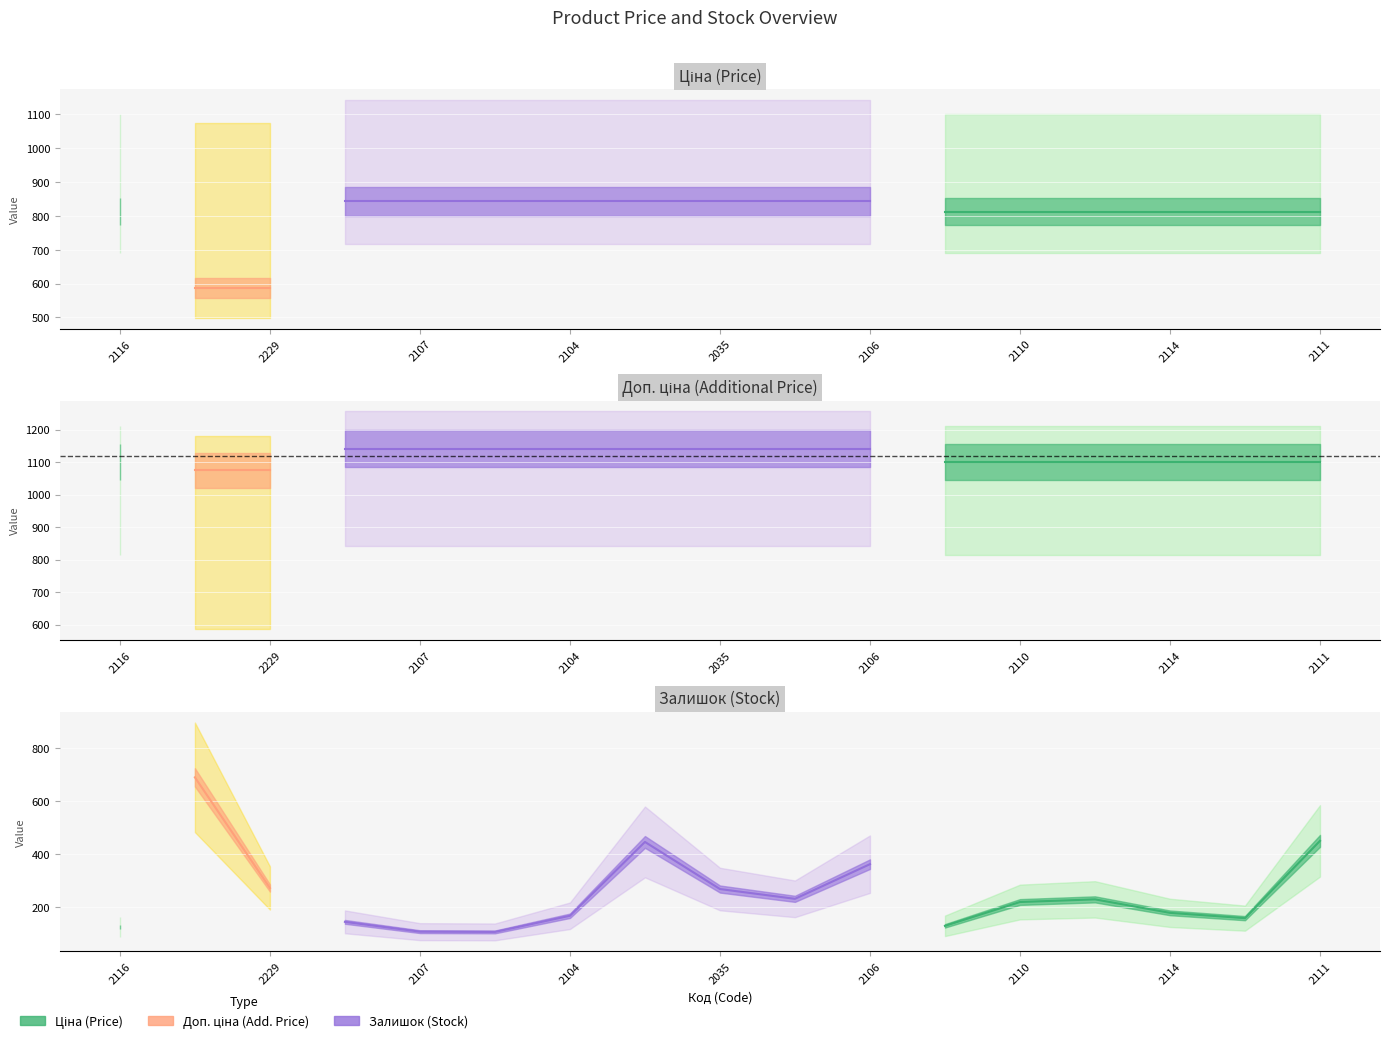

List the series in order of their peak value, lowest first.

Залишок, Ціна, Доп. ціна